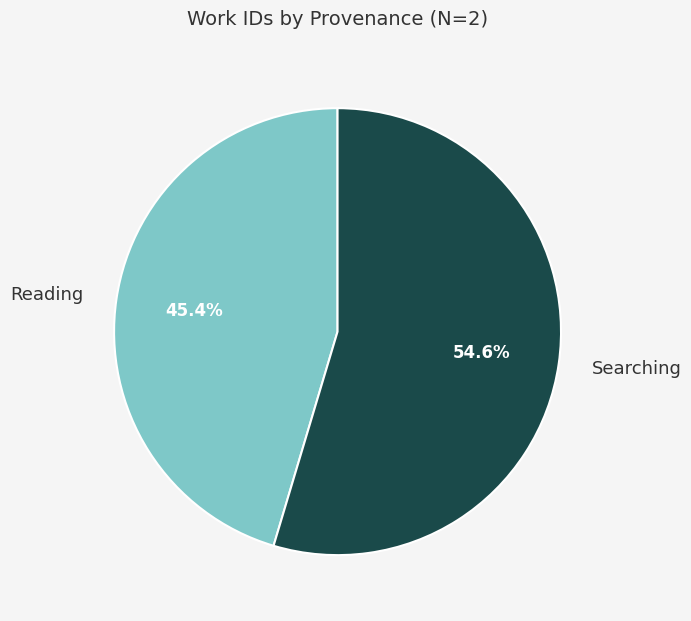

How much of the chart is everything except Reading?

54.6%